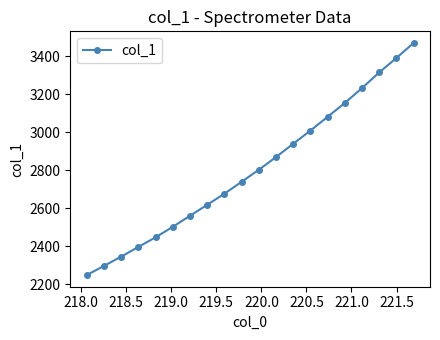

What is the value of the 7th point from the left?

2559.6